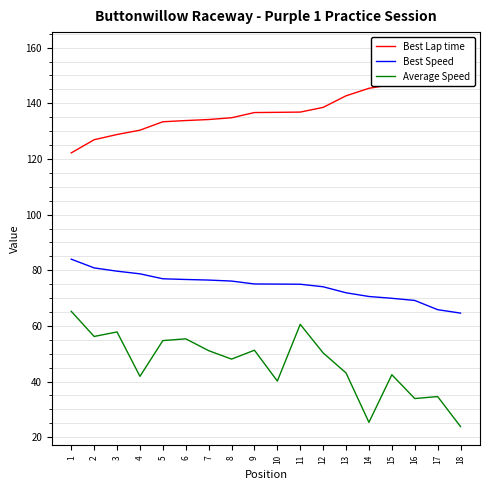

At which category does the chart reach its peak across all series?

18